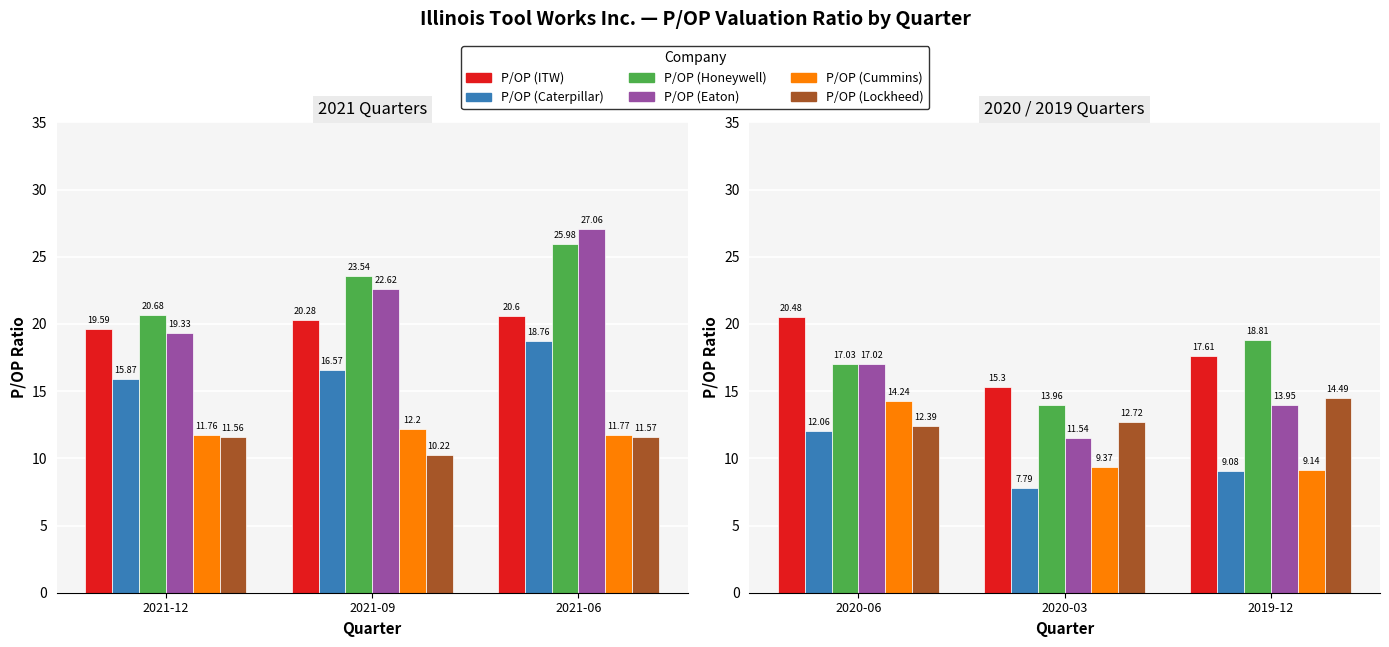

Are the bars horizontal?

No